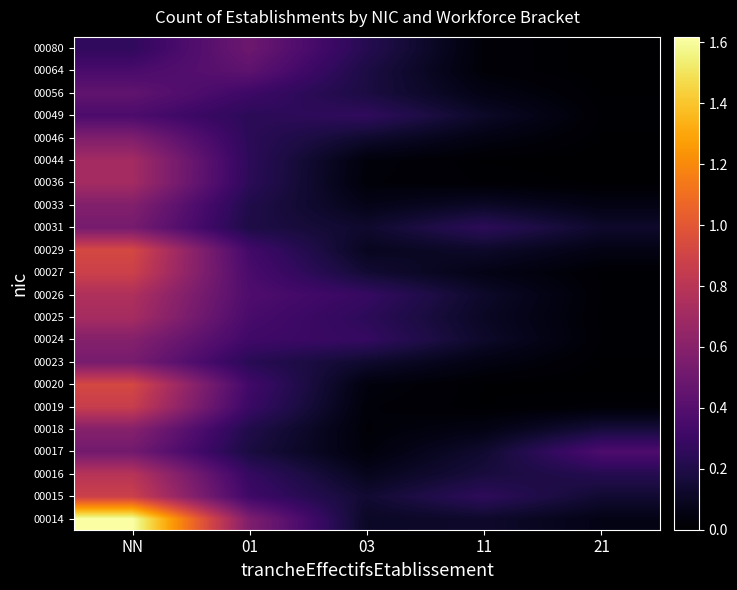

What is the total value across all series at 11?

2.0